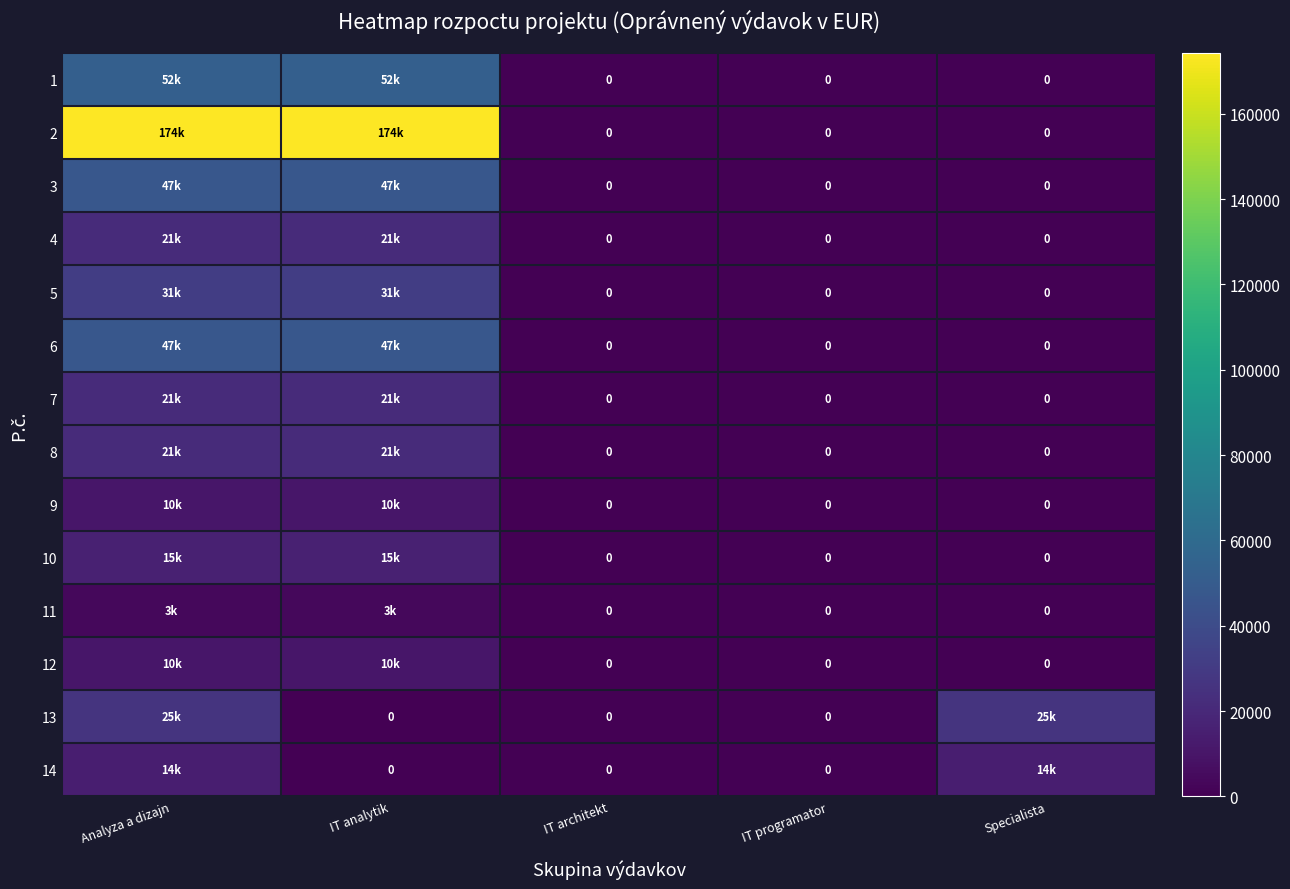

How many 5 values are between 0 and 31680?

5